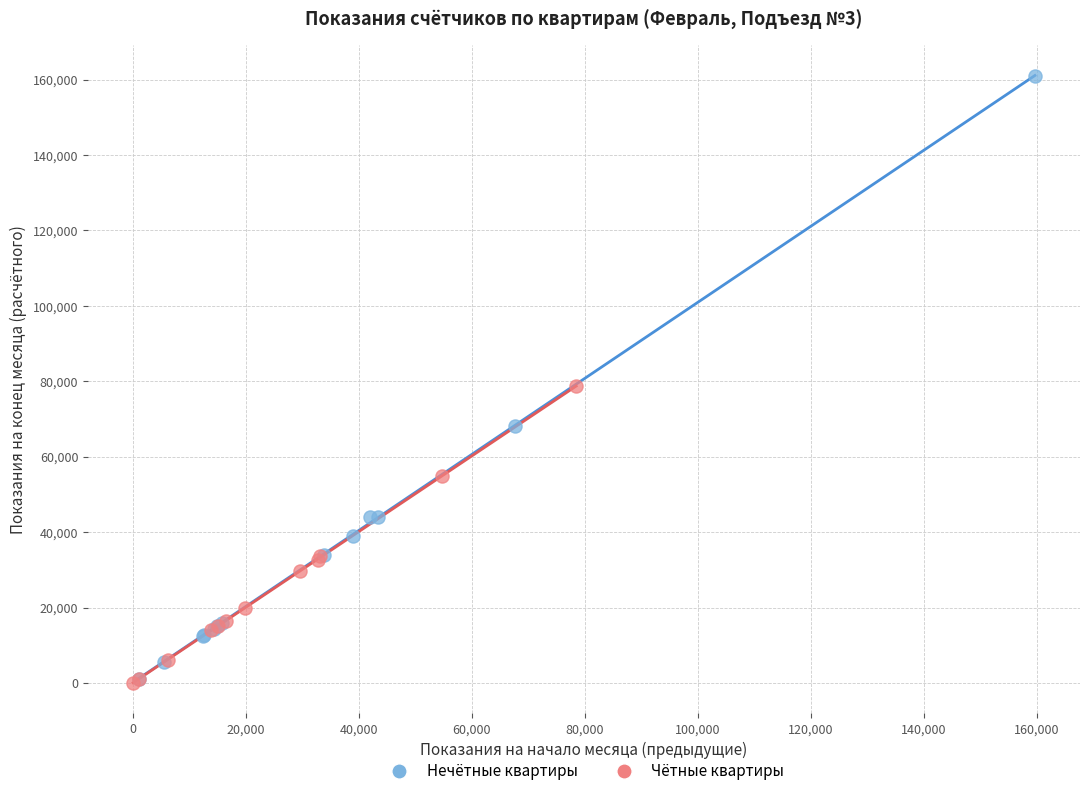

Which series has the widest spread of Y values?

Нечётные квартиры